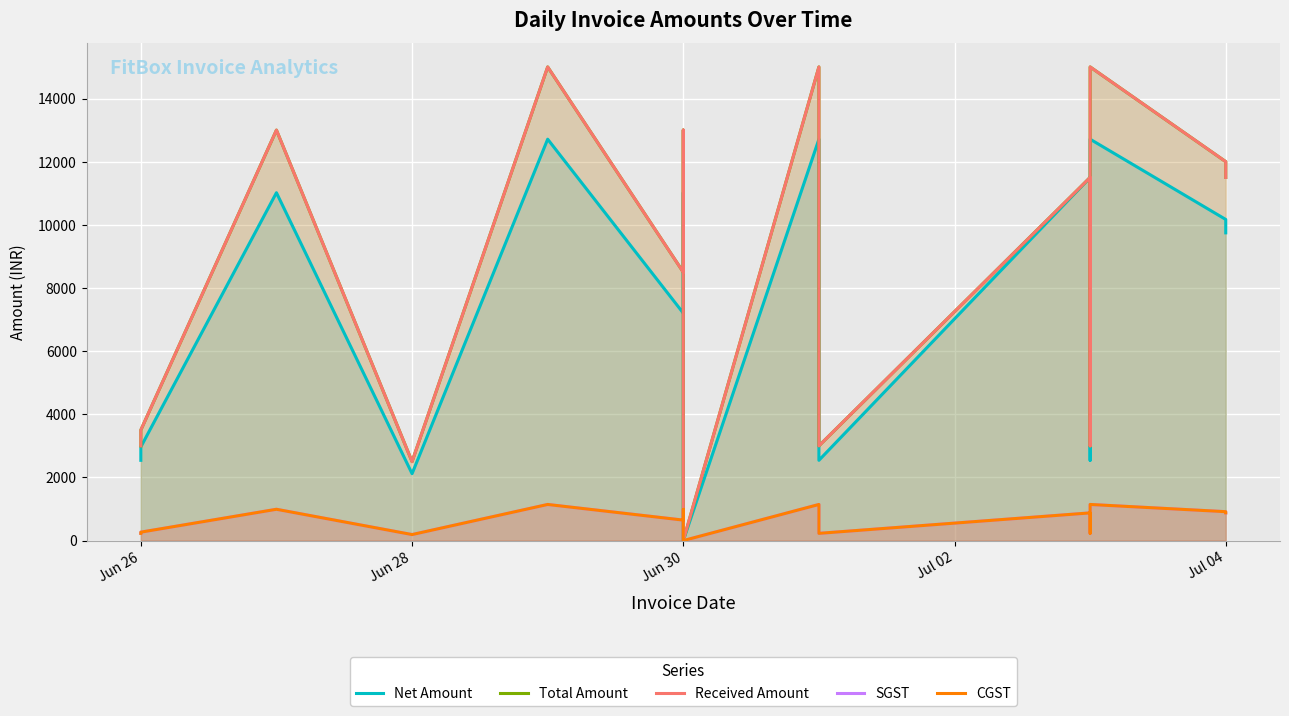

The Received Amount series shows 20677.8 at Jul 04. True or false?

False